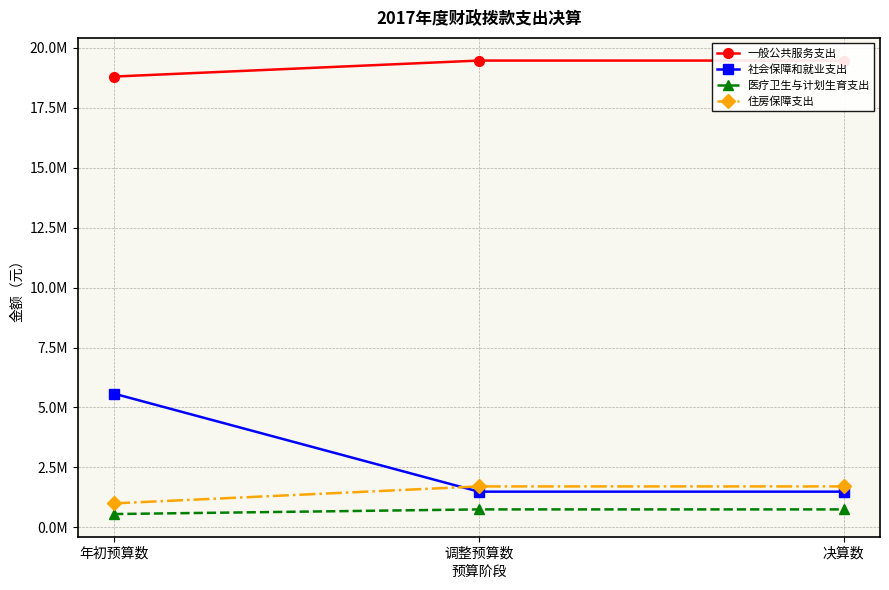

List the series in order of their peak value, lowest first.

医疗卫生与计划生育支出, 住房保障支出, 社会保障和就业支出, 一般公共服务支出